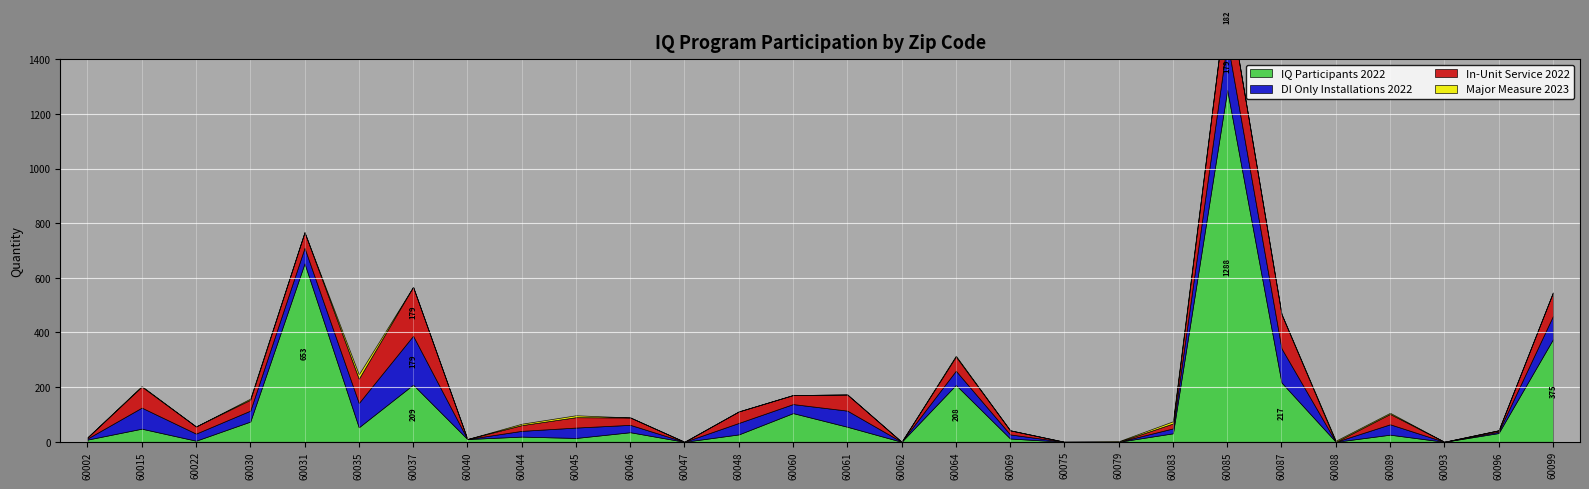

In In-Unit Service 2022, how many points are lower than both neighbors (excluding endpoints)?

7